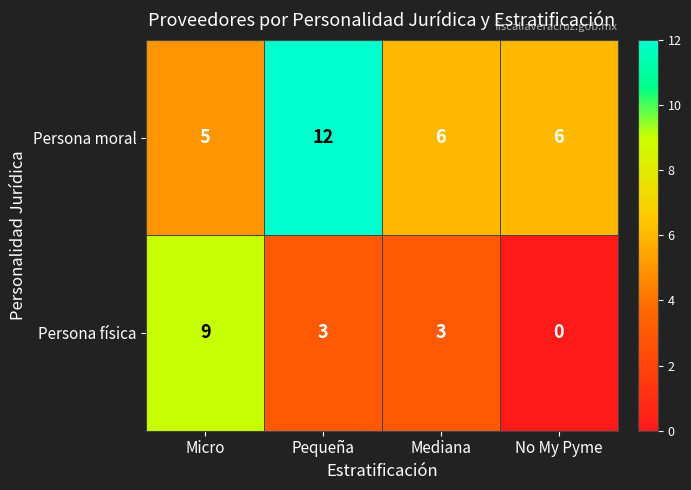

The value of Persona moral at Mediana is 4. True or false?

False